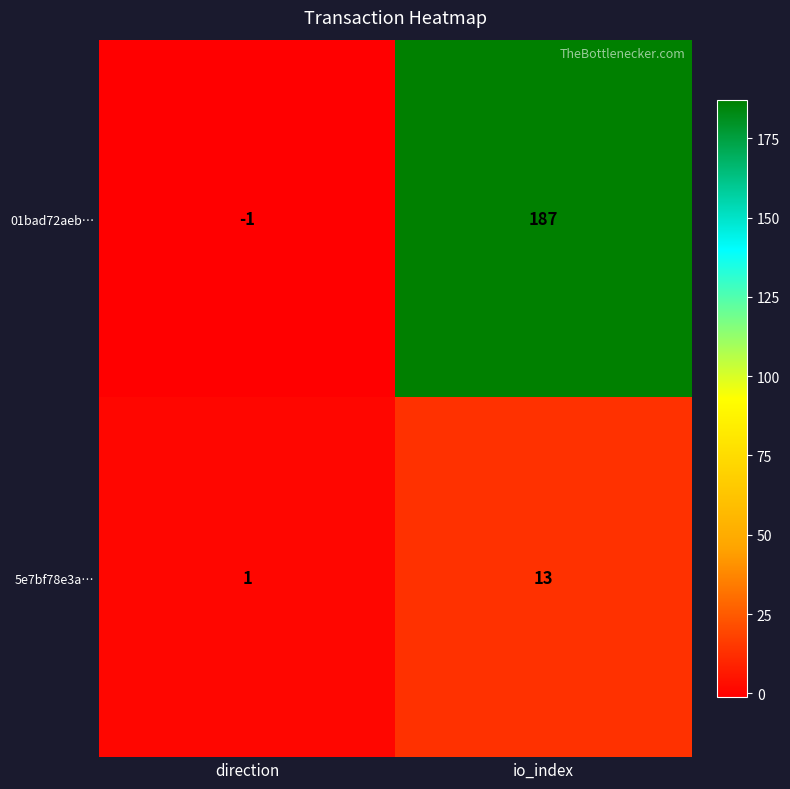

List the series in order of their overall mean, lowest first.

5e7bf78e3a…, 01bad72aeb…